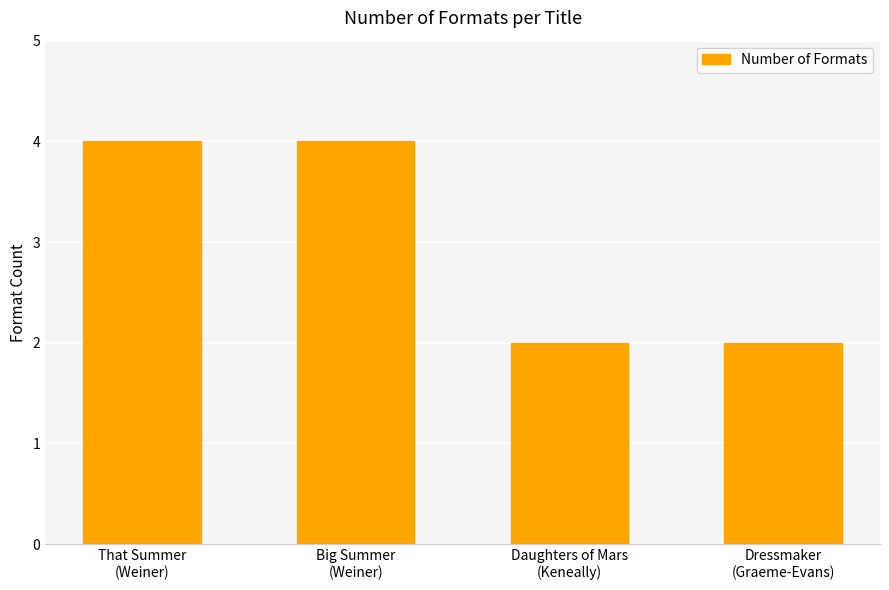

Reading left to right, extract all data points from this chart.

That Summer
(Weiner)=4	Big Summer
(Weiner)=4	Daughters of Mars
(Keneally)=2	Dressmaker
(Graeme-Evans)=2